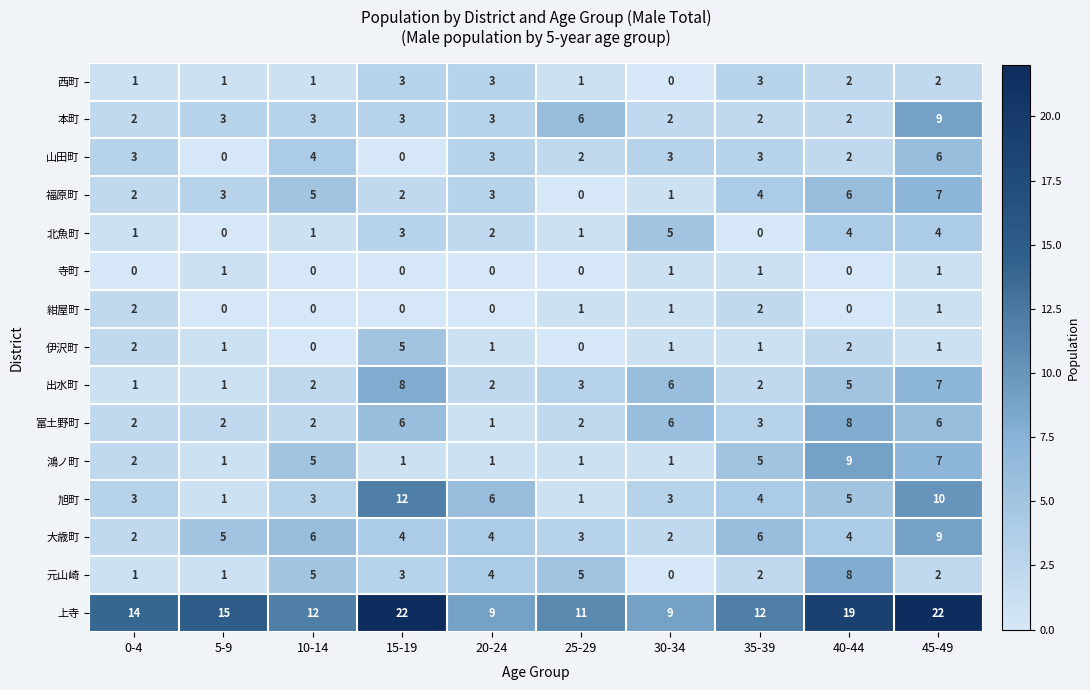

At which label does 富土野町 reach its peak?

40-44